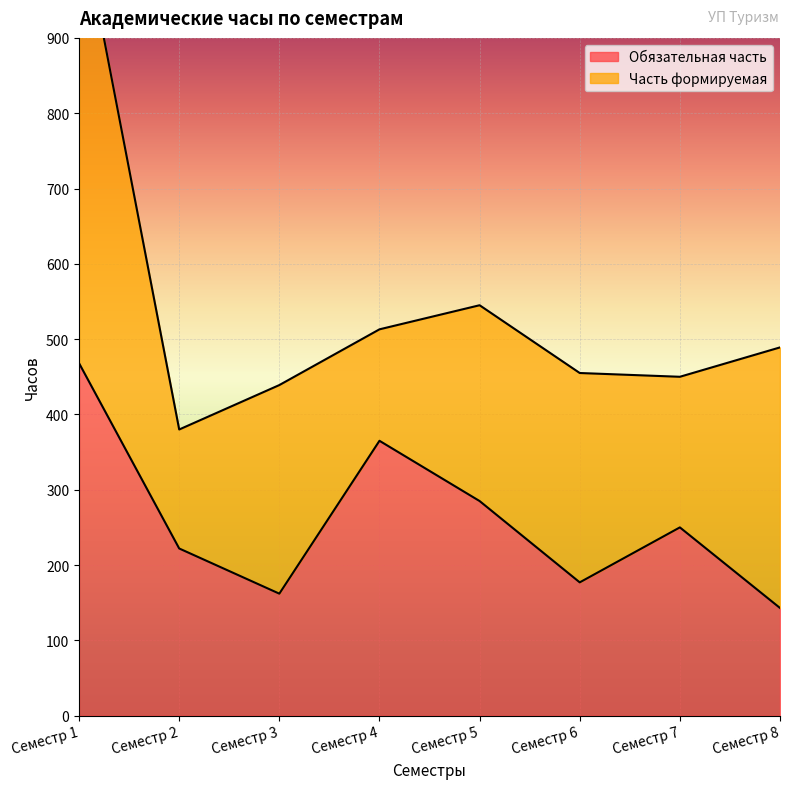

The value at Семестр 2 is 222. True or false?

True